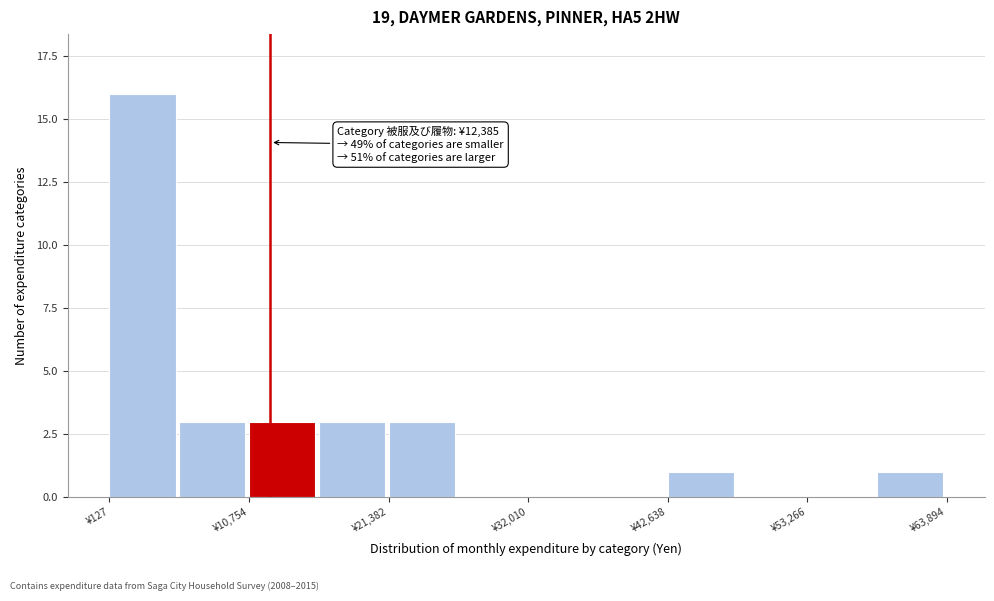

Read against the x-axis, roughly where is the centre of the tallest bar?

2000